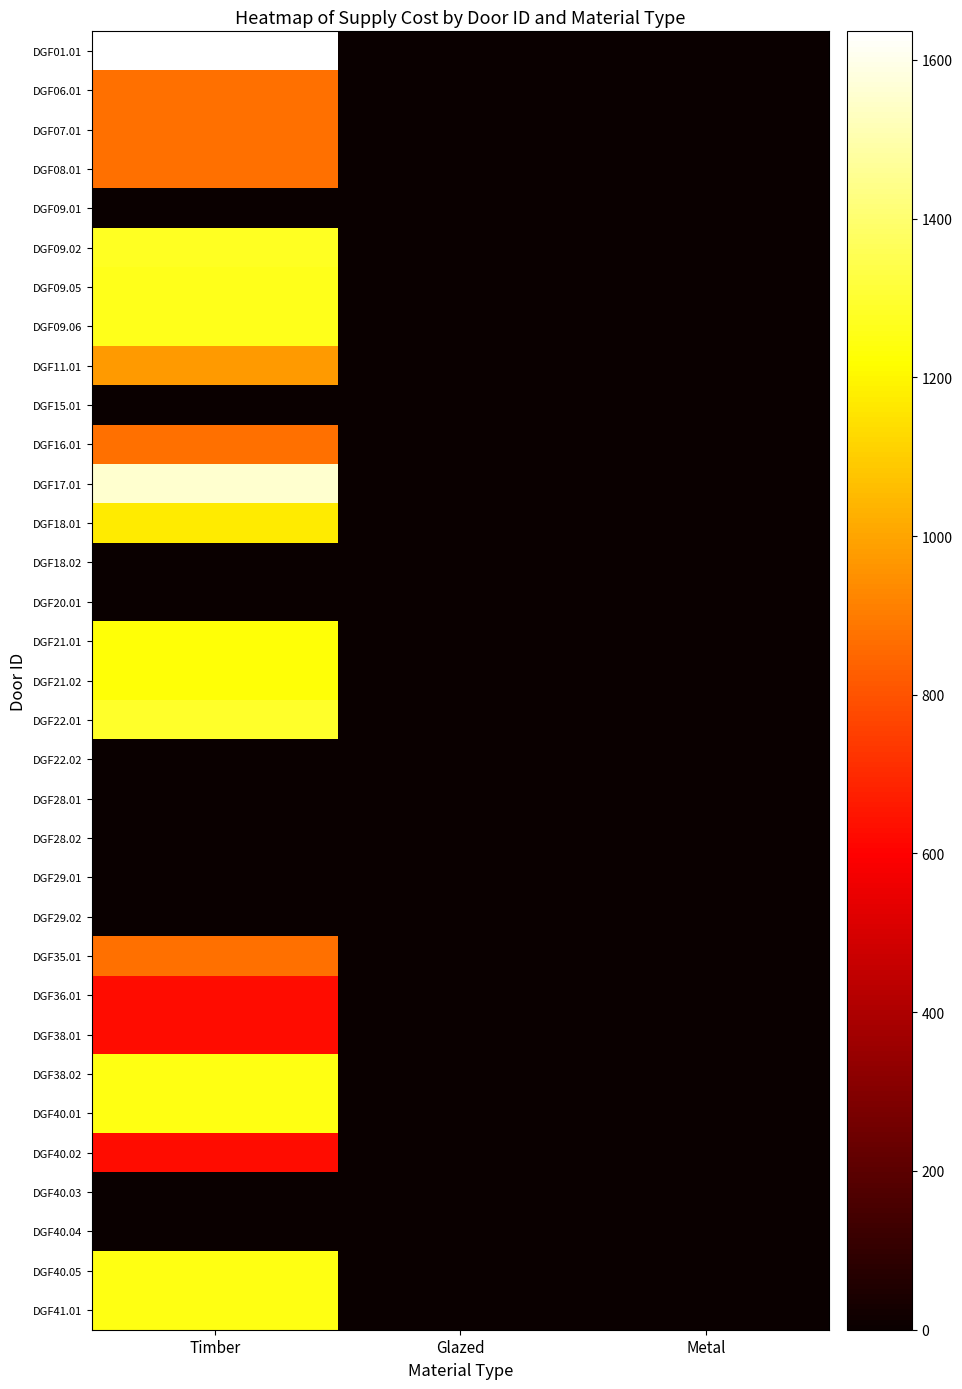

How many series are shown in this chart?

33